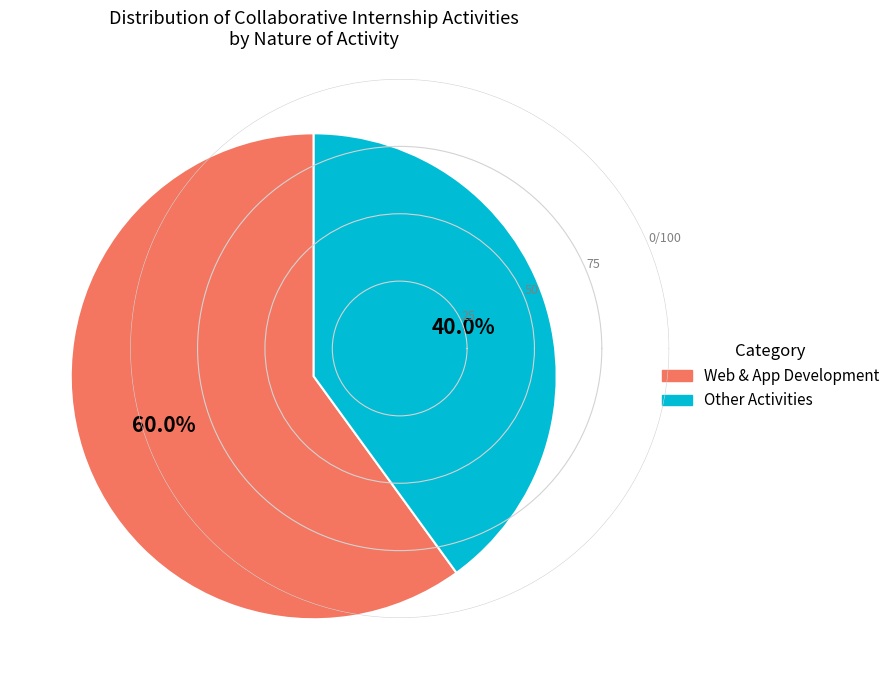

Does any single category account for the majority?

Yes